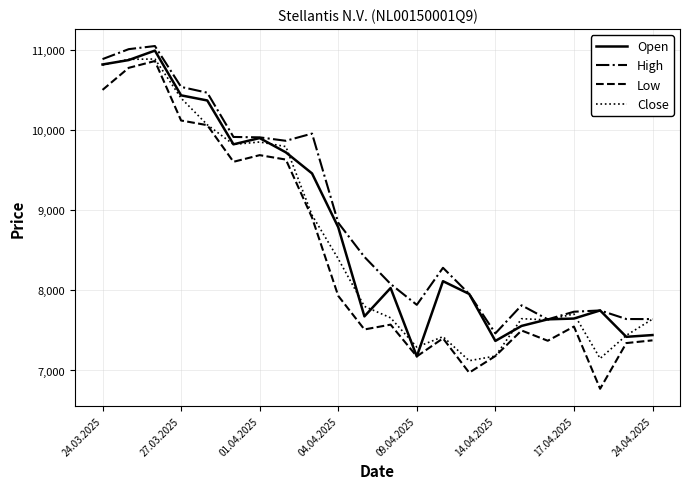

What is the lowest value of the Close series?

7122